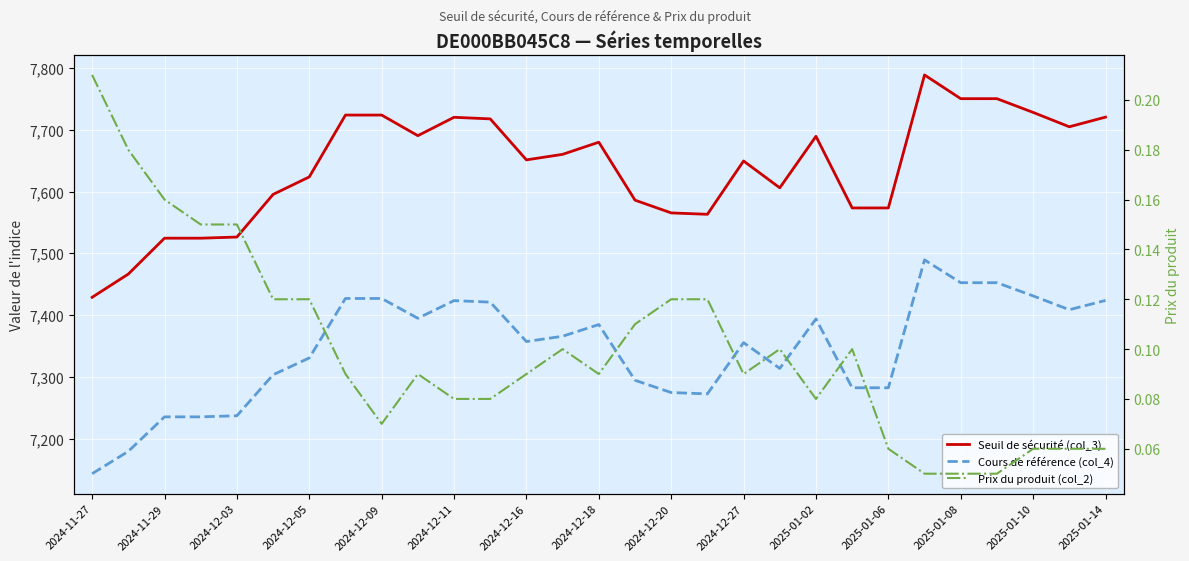

True or false: Seuil de sécurité (col_3) and Cours de référence (col_4) intersect in this chart.

False